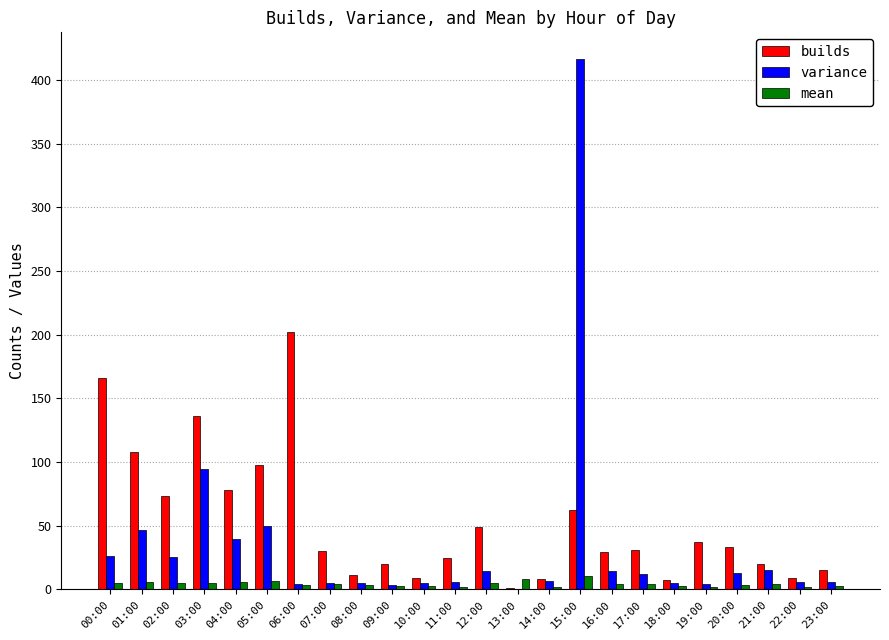

What is the difference between the variance values at 05:00 and 03:00?

44.5